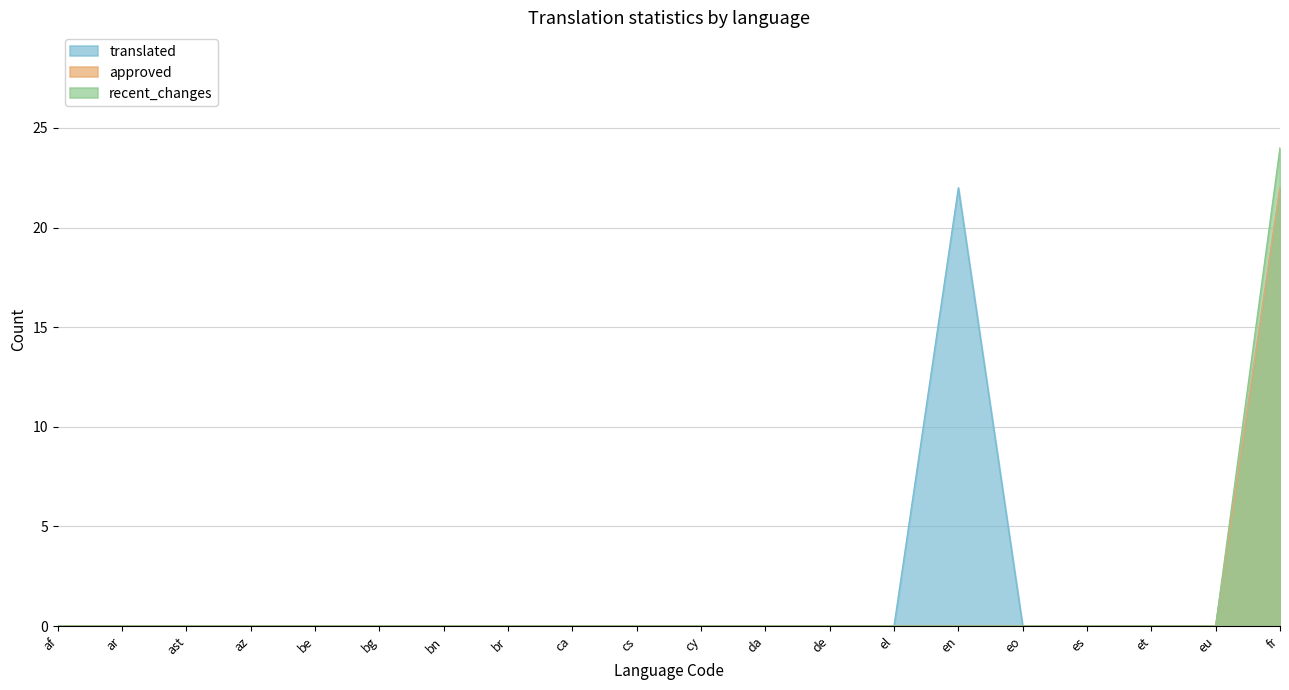

How many lines are shown in the chart?

3